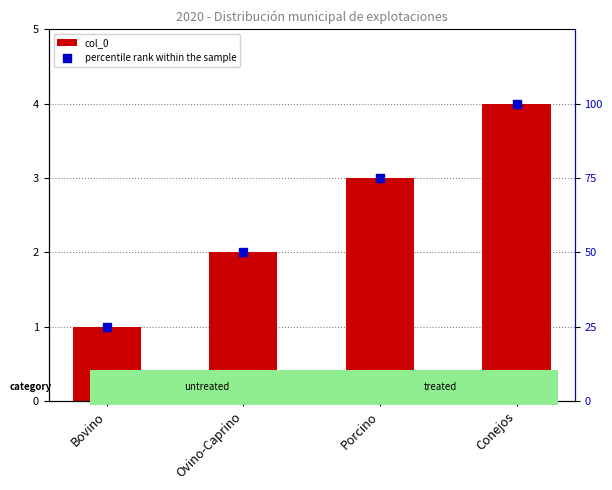

What are all the series names shown in the legend?

col_0, percentile rank within the sample